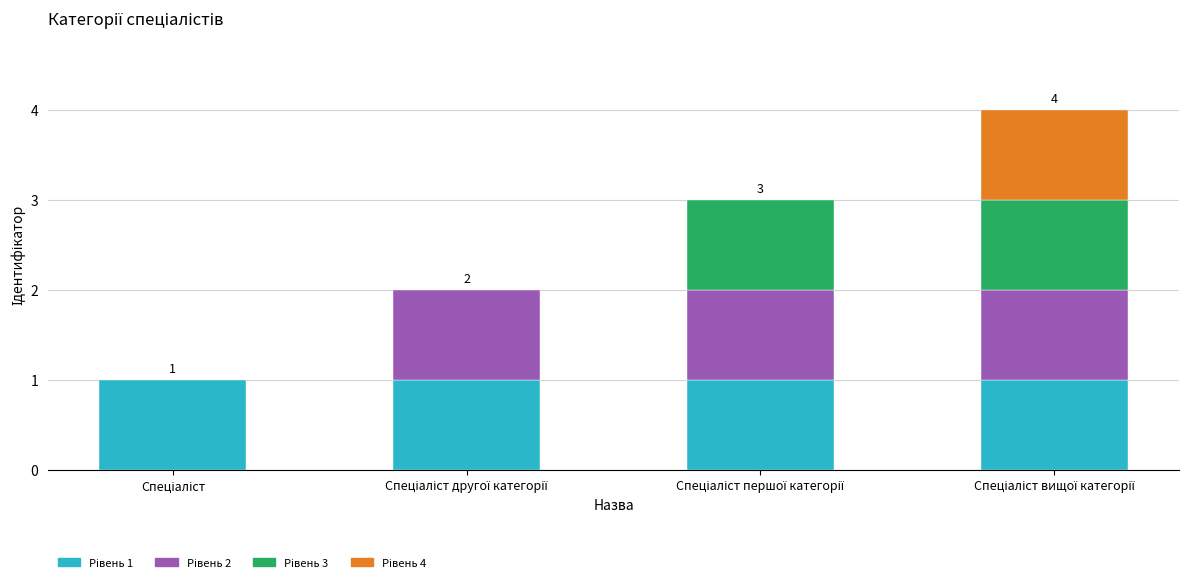

The chart shows a value of 3 at Спеціаліст другої категорії. True or false?

False